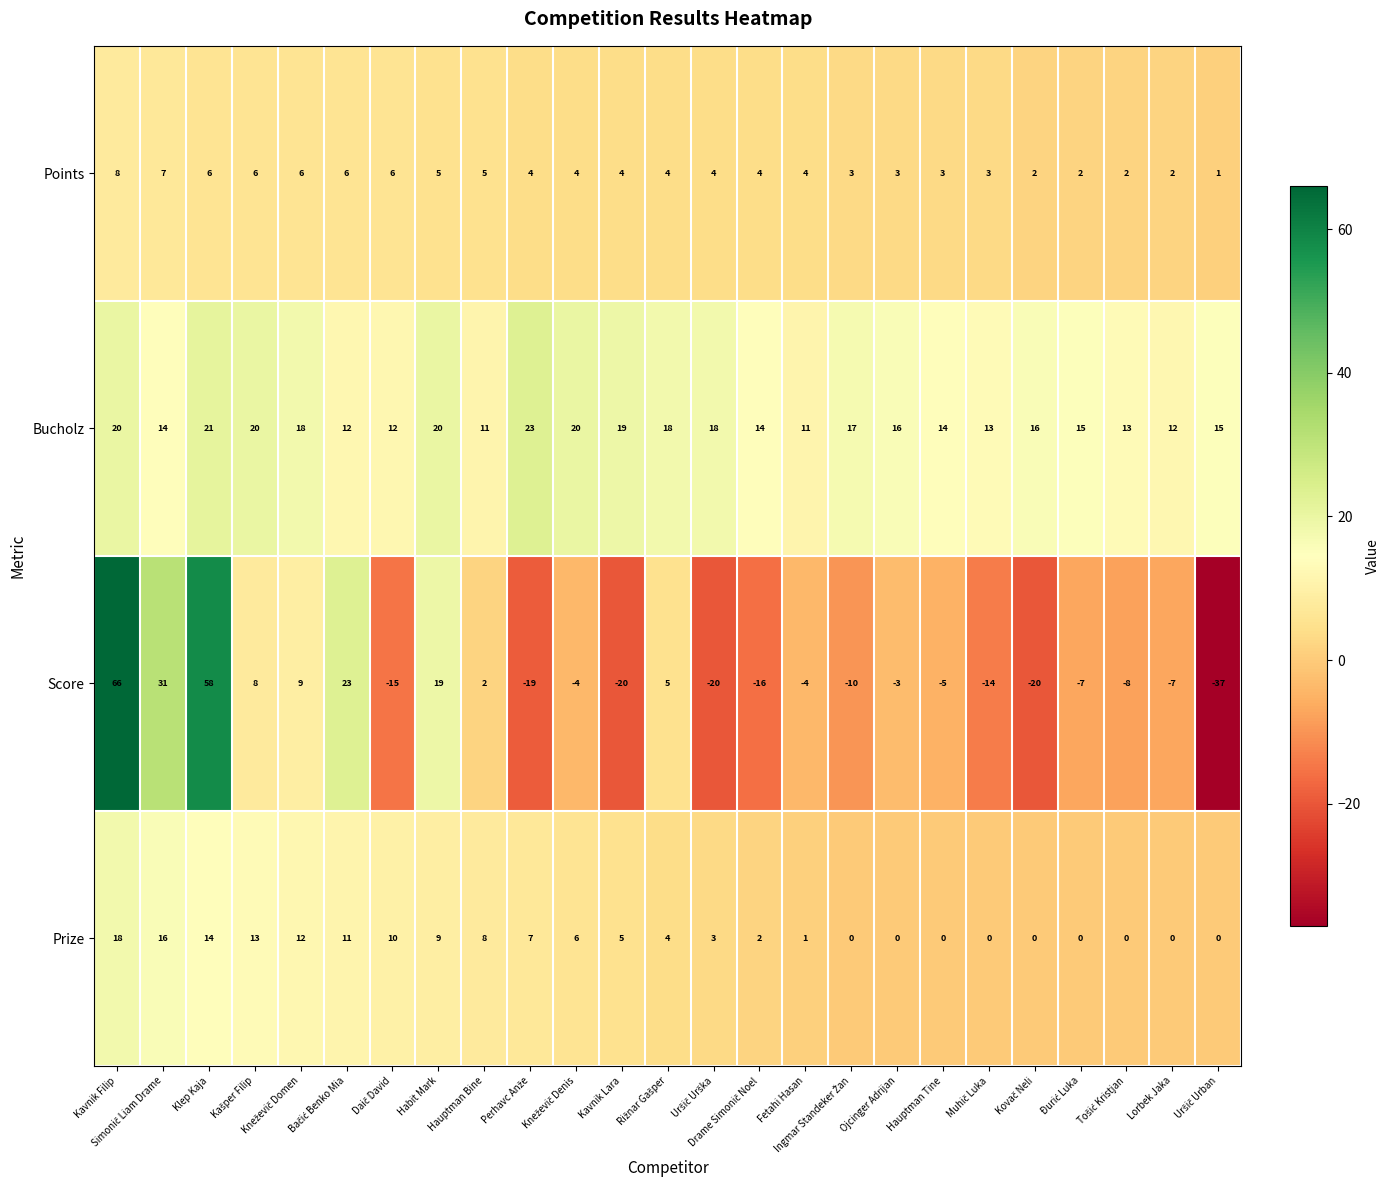

What is the difference between the maximum and minimum values in the Score series?

103